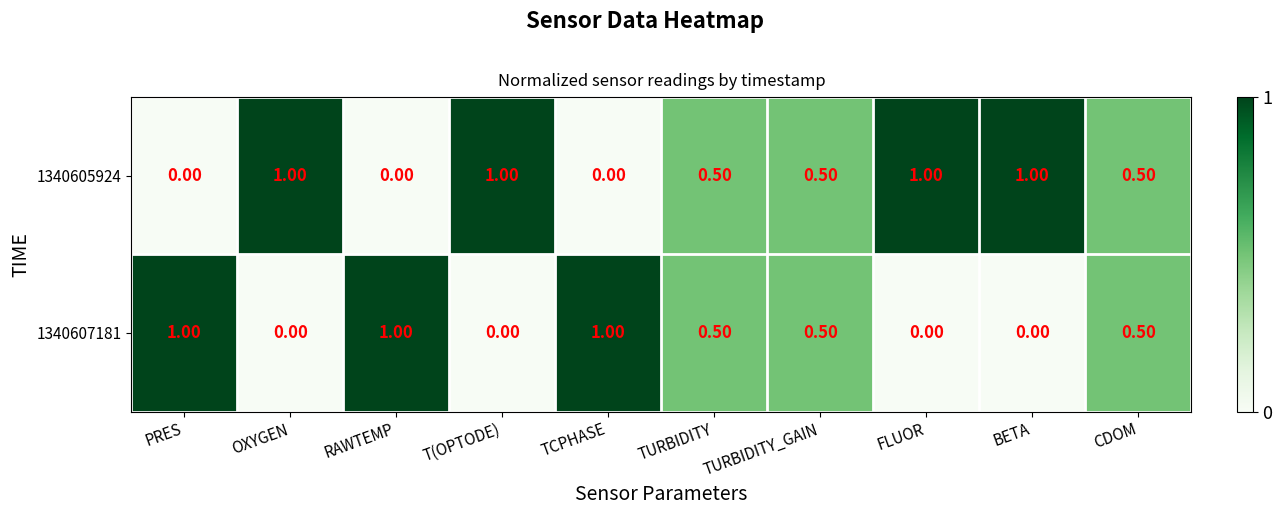

What is the sum of all 1340605924 values?

5.5